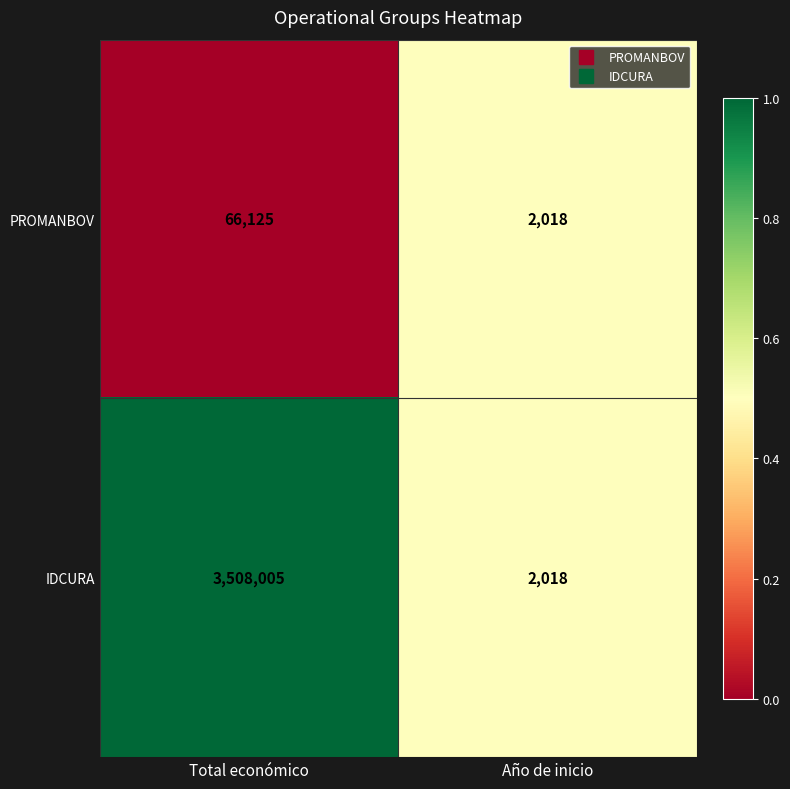

Rank the series by their average value, from lowest to highest.

PROMANBOV, IDCURA